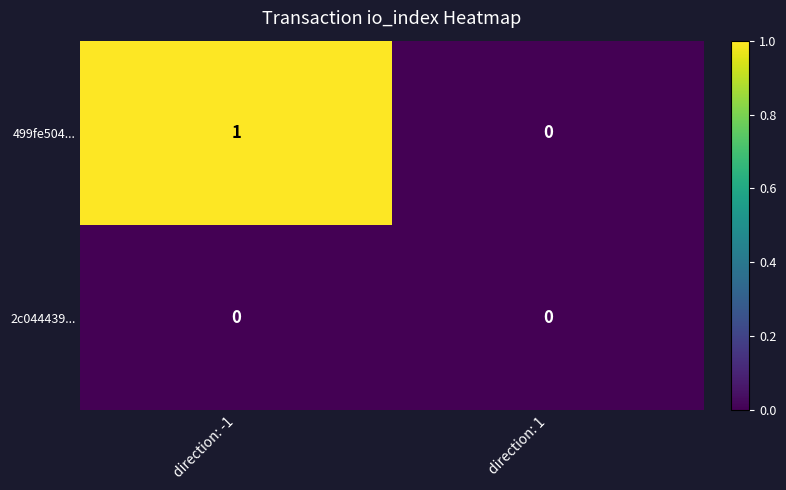

Rank the series by their average value, from lowest to highest.

2c044439..., 499fe504...